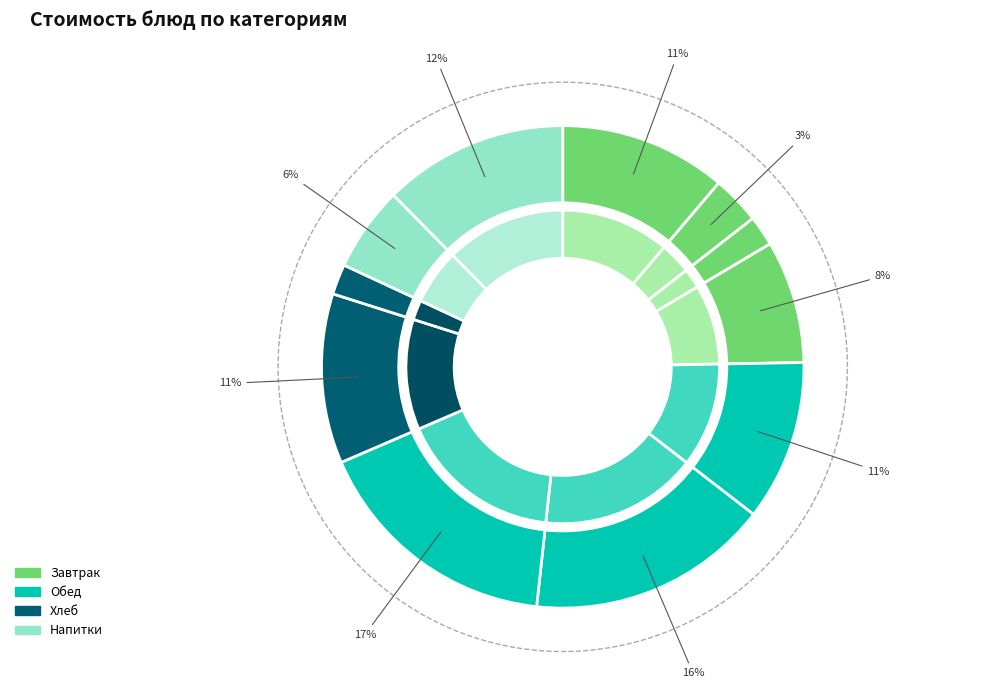

Does 1 блюдо represent more than half of the total?

No